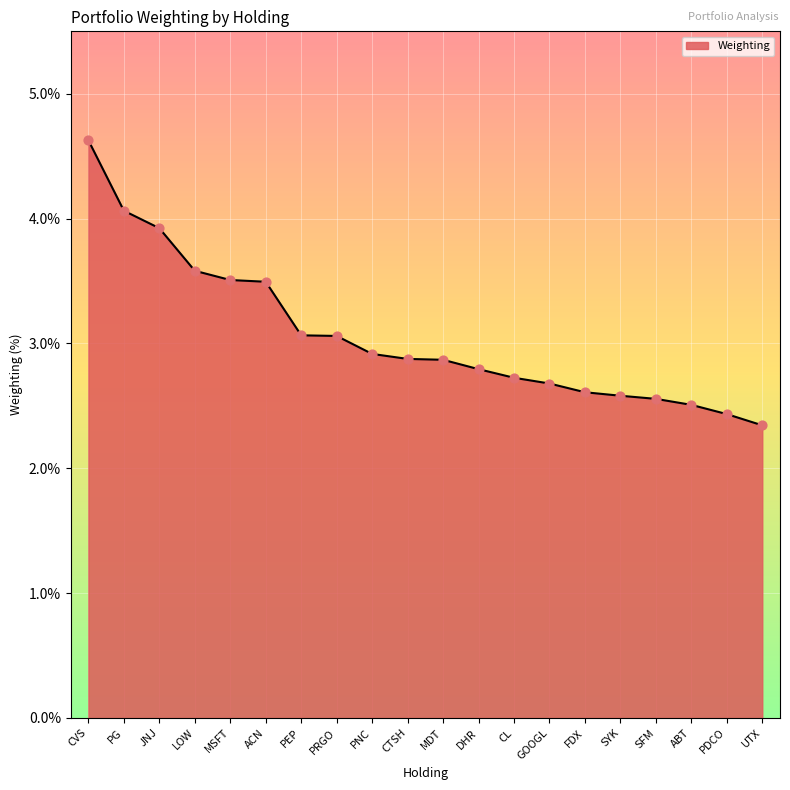

What is the ratio of the value at CVS to the value at PG?

1.1